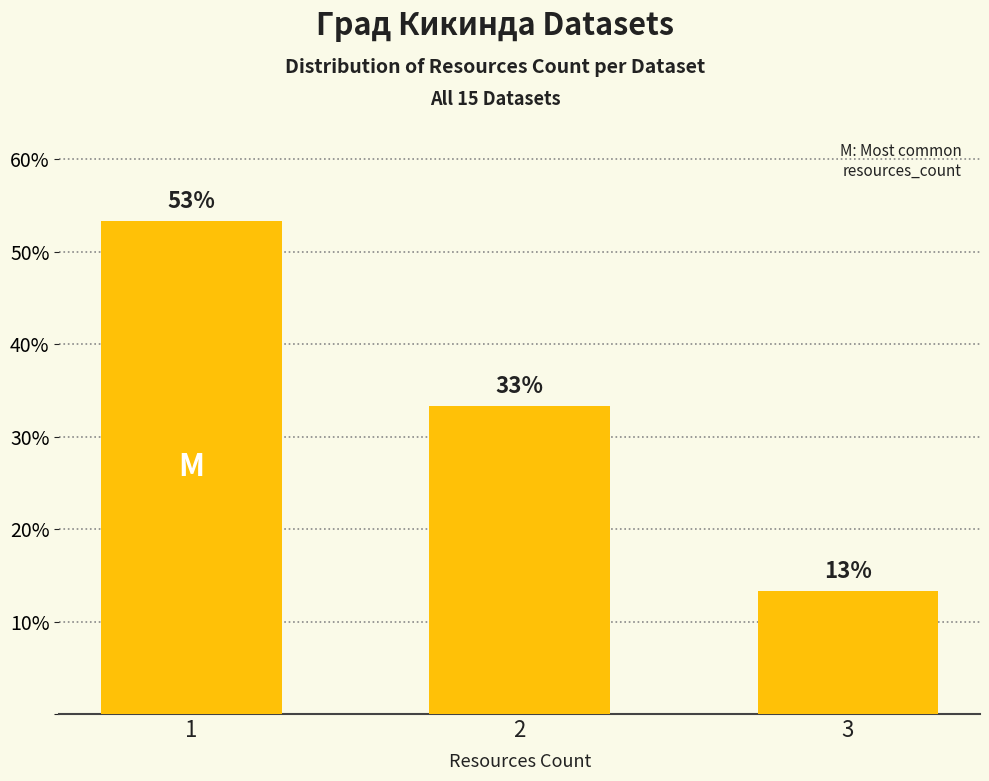

Reading right to left, extract all data points from this chart.

13.3	33.3	53.3